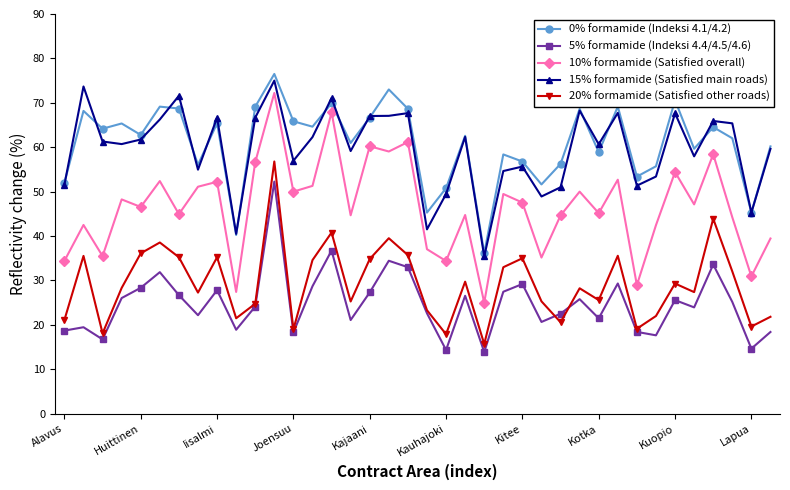

True or false: 15% formamide (Satisfied main roads) has more than 2 interior local peaks.

True